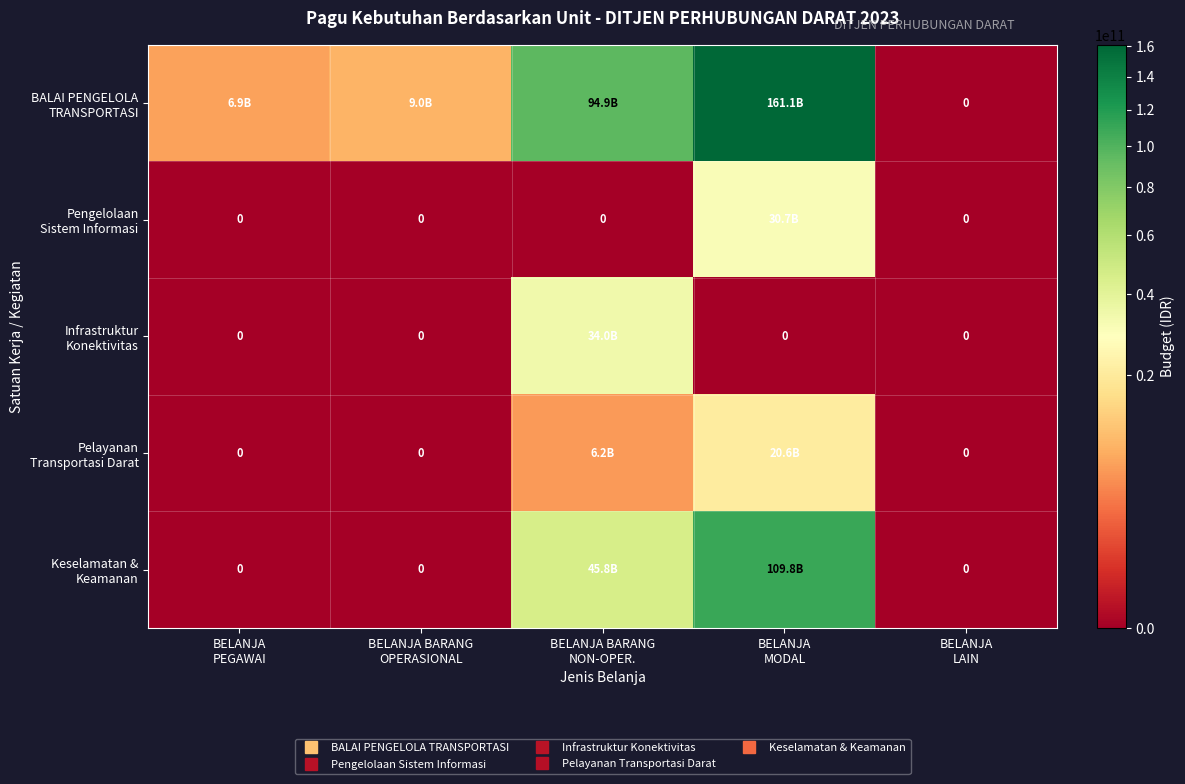

List the labels in order of Keselamatan & Keamanan value, smallest first.

BELANJA PEGAWAI, BELANJA BARANG OPERASIONAL, BELANJA LAIN, BELANJA BARANG NON-OPER., BELANJA MODAL